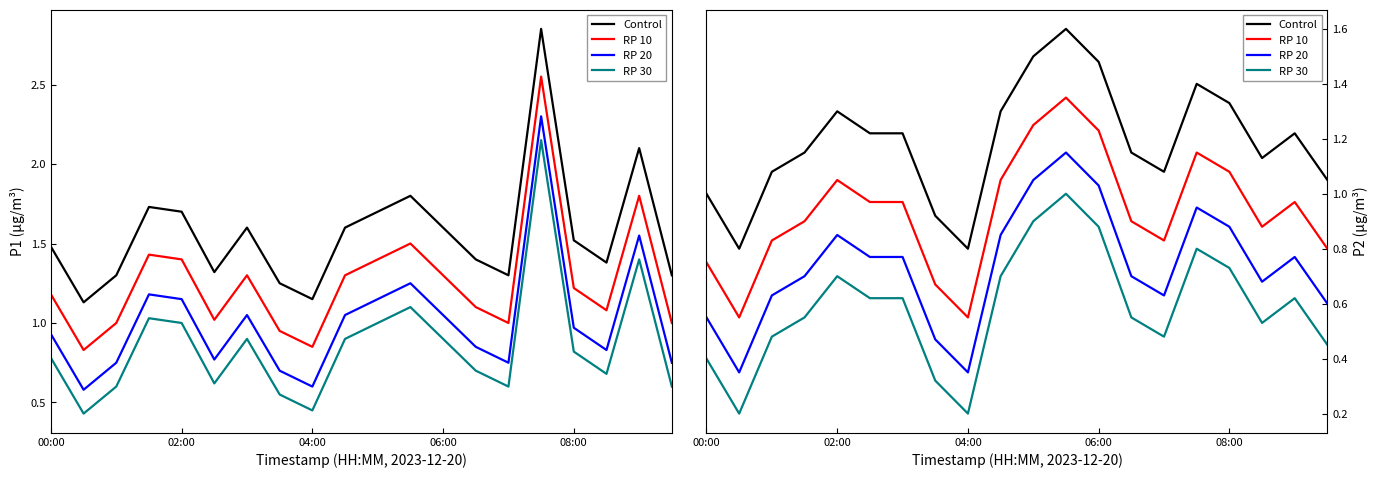

Does the chart have visible grid lines?

No